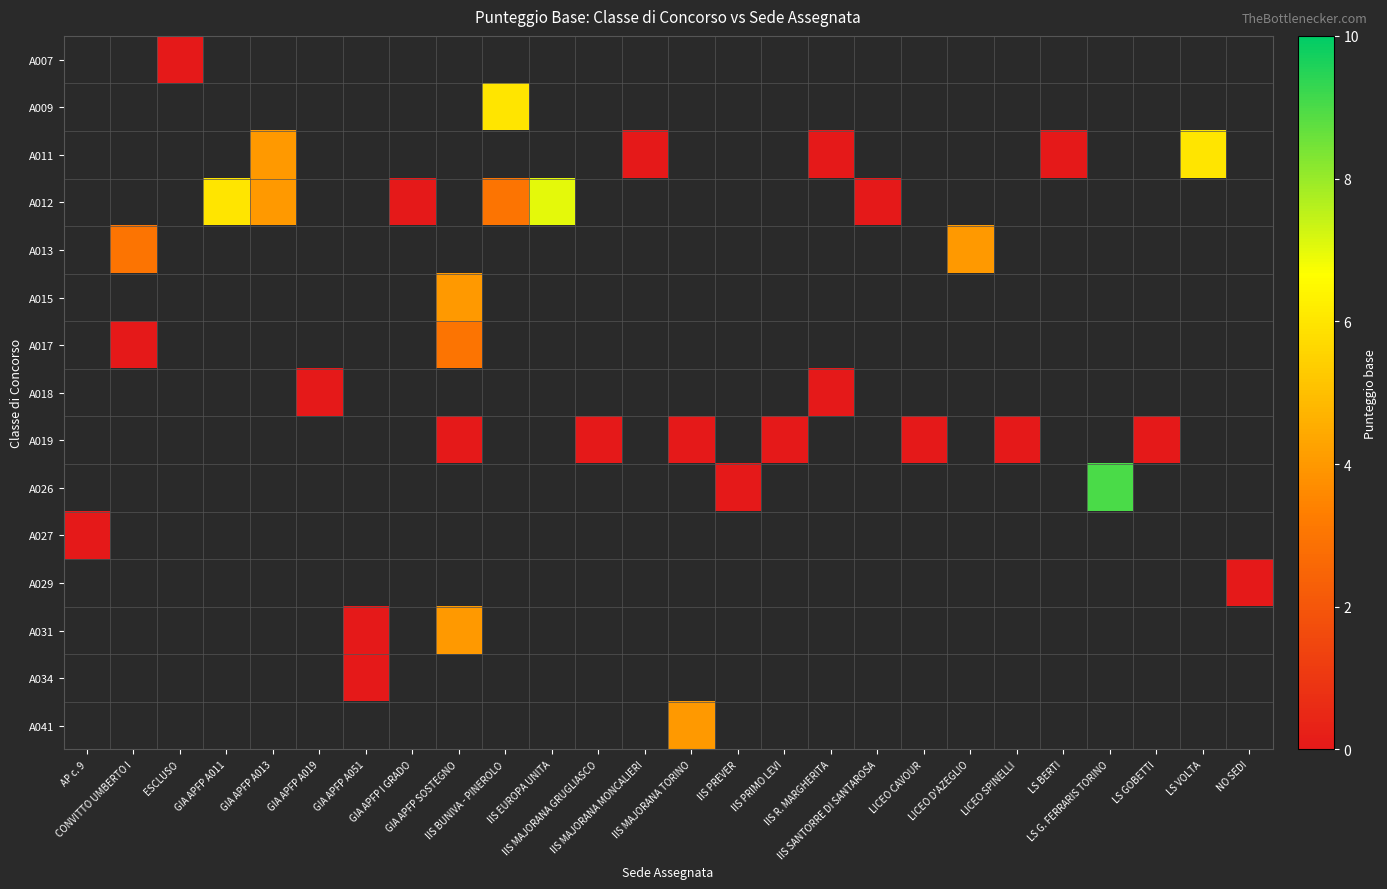

Between GIA APFP A013 and IIS BUNIVA - PINEROLO, which is larger?

IIS BUNIVA - PINEROLO